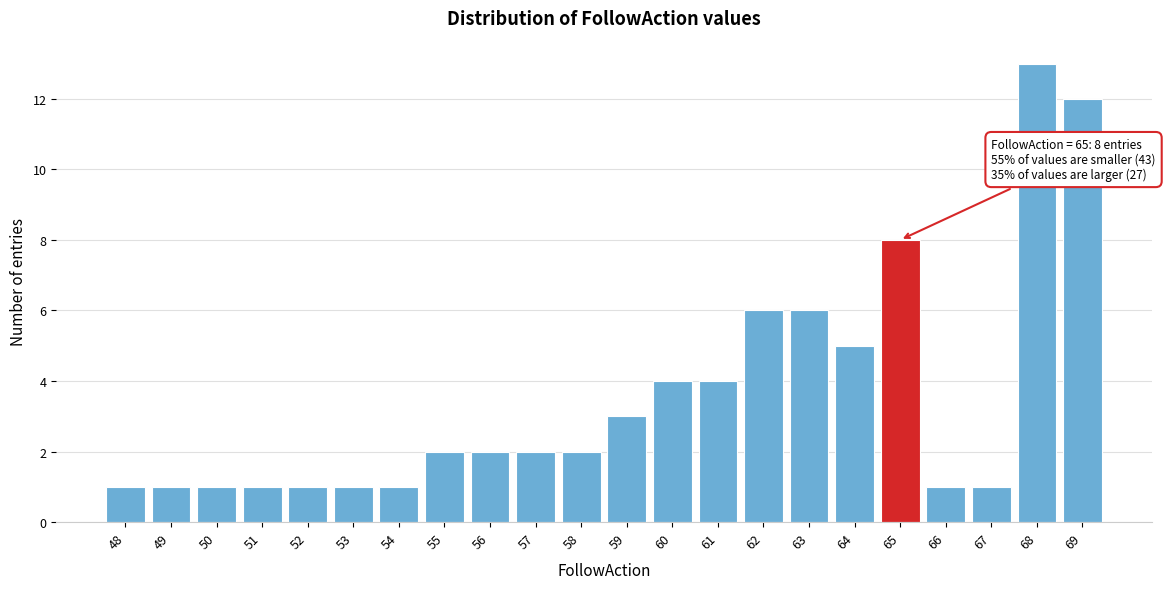

Reading left to right, what are all the values shown in this chart?

48=1	49=1	50=1	51=1	52=1	53=1	54=1	55=2	56=2	57=2	58=2	59=3	60=4	61=4	62=6	63=6	64=5	65=8	66=1	67=1	68=13	69=12